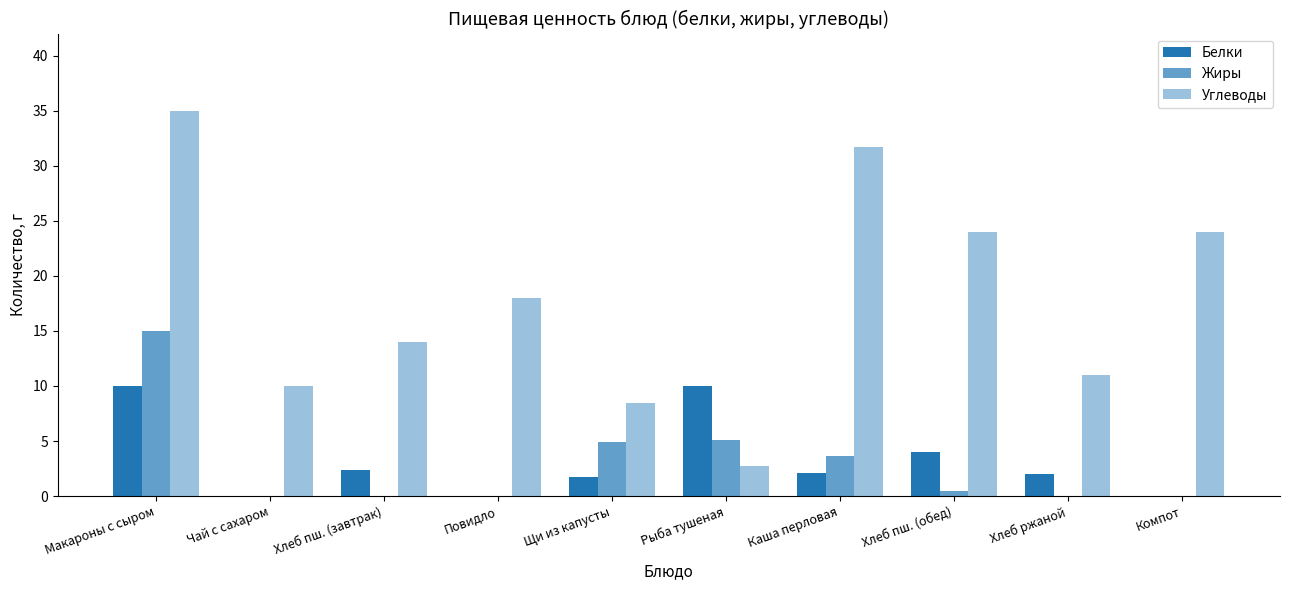

How many data points does each series have?

10